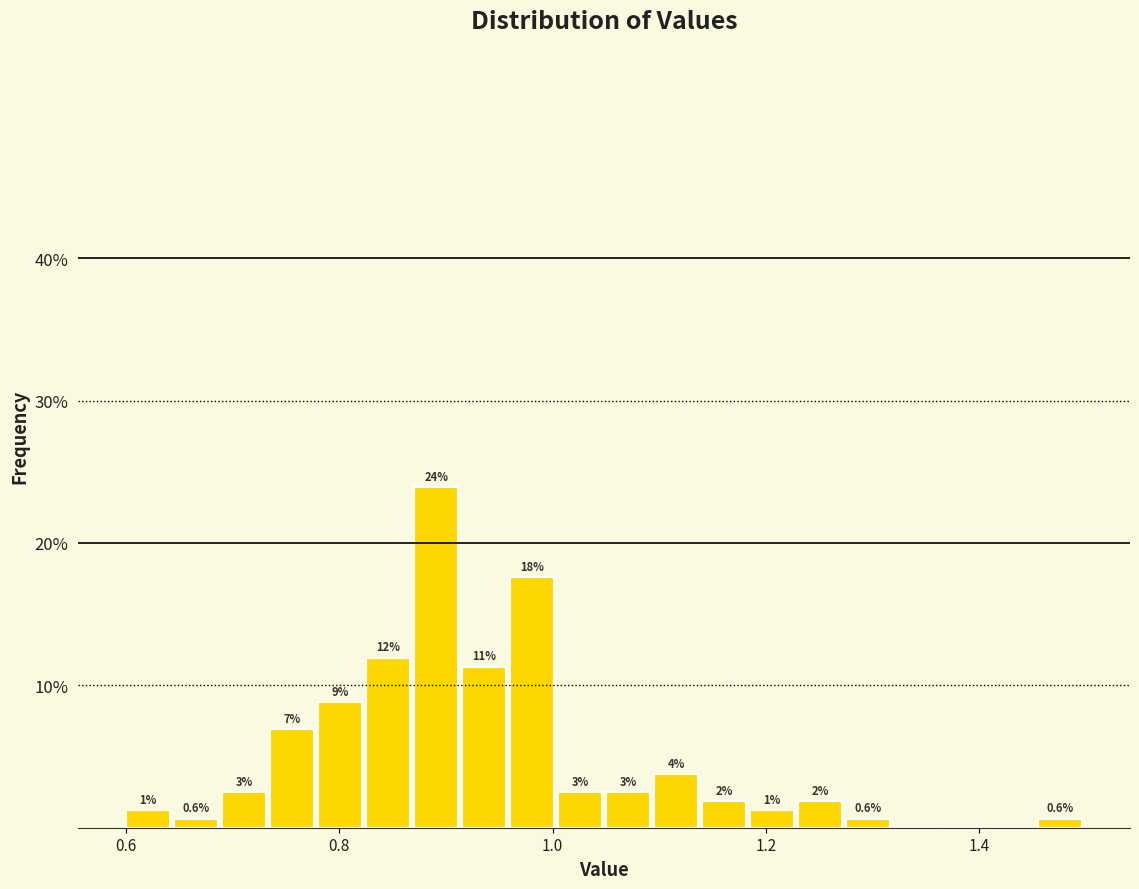

Around what value on the x-axis is the tallest bar? Give the approximate position of its centre, as read against the axis.

0.90